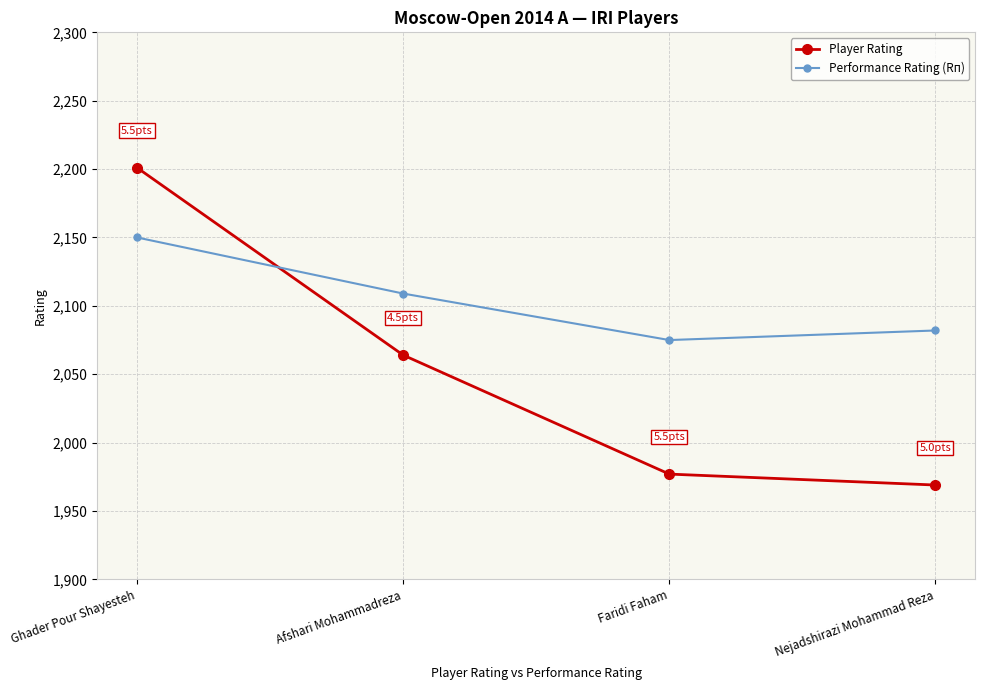

Count the number of data series in this chart.

2